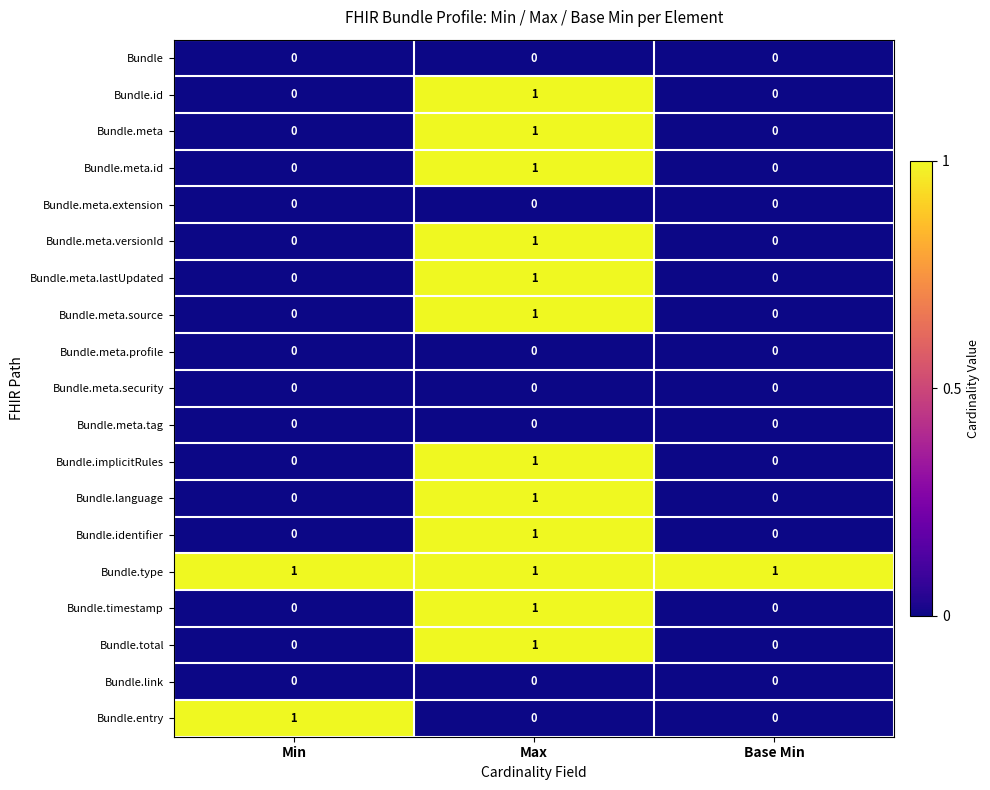

At which category is the sum across all series the highest?

Max